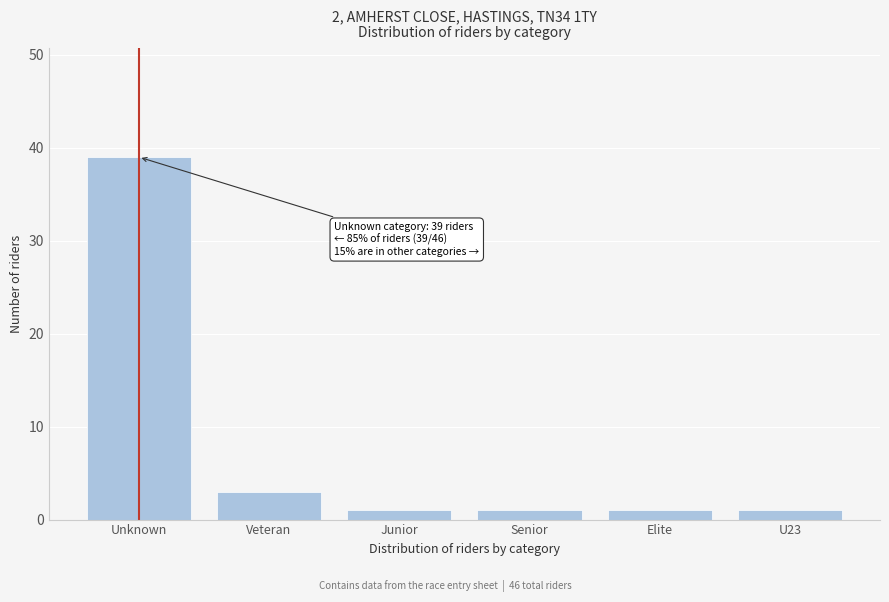

Reading left to right, what are all the values shown in this chart?

Unknown=39	Veteran=3	Junior=1	Senior=1	Elite=1	U23=1